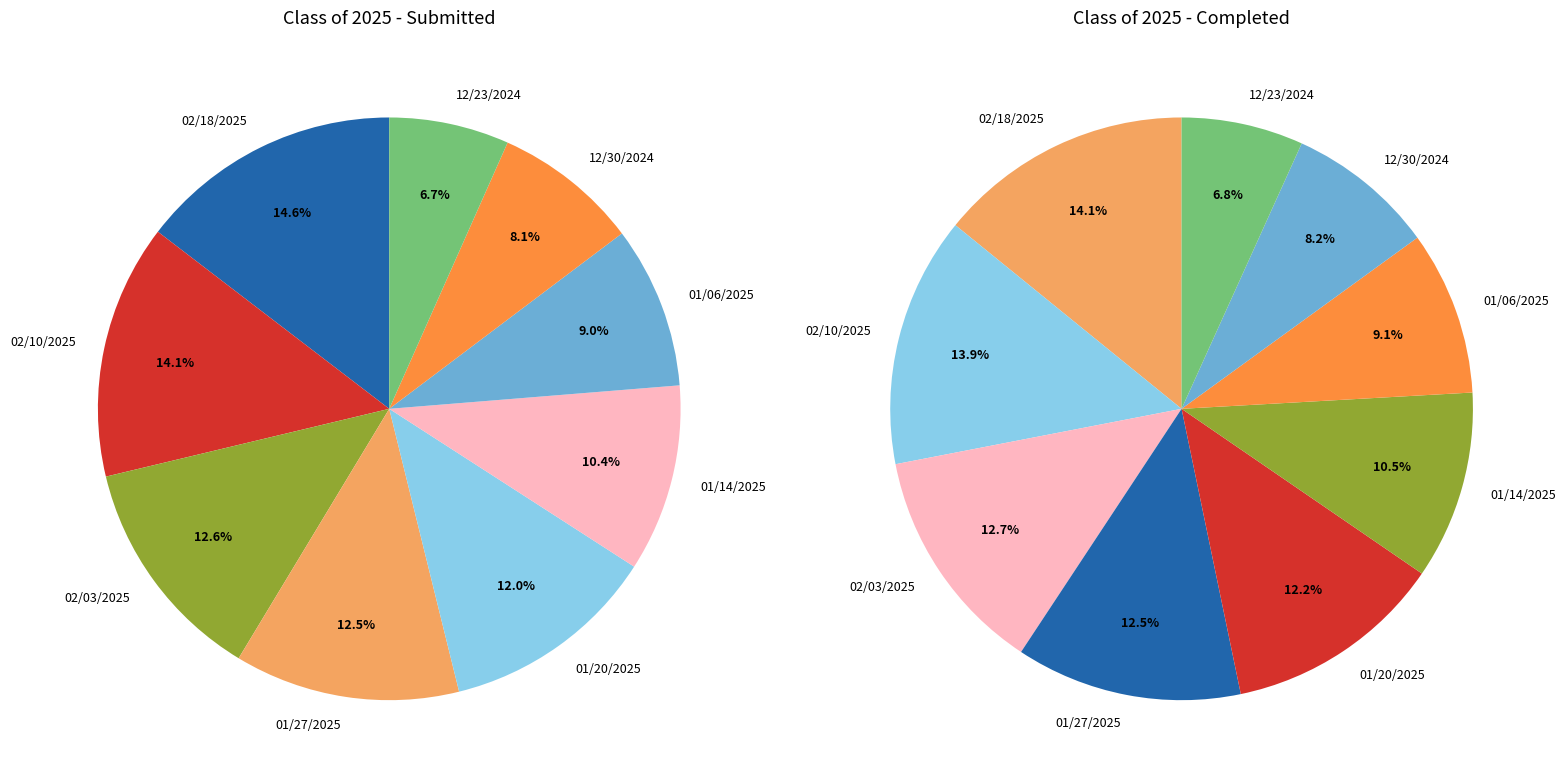

Count the number of slices in the pie.

9